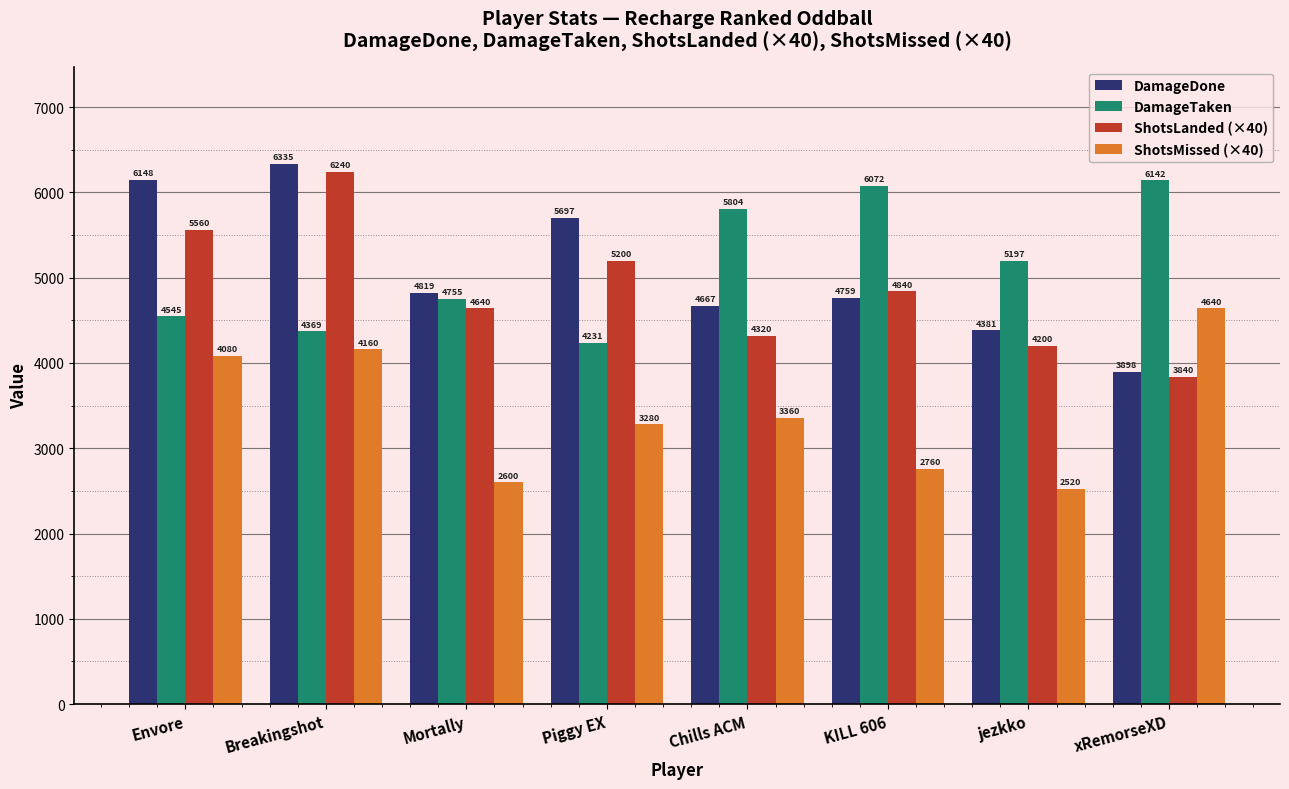

What is the total value across all series at xRemorseXD?

18520